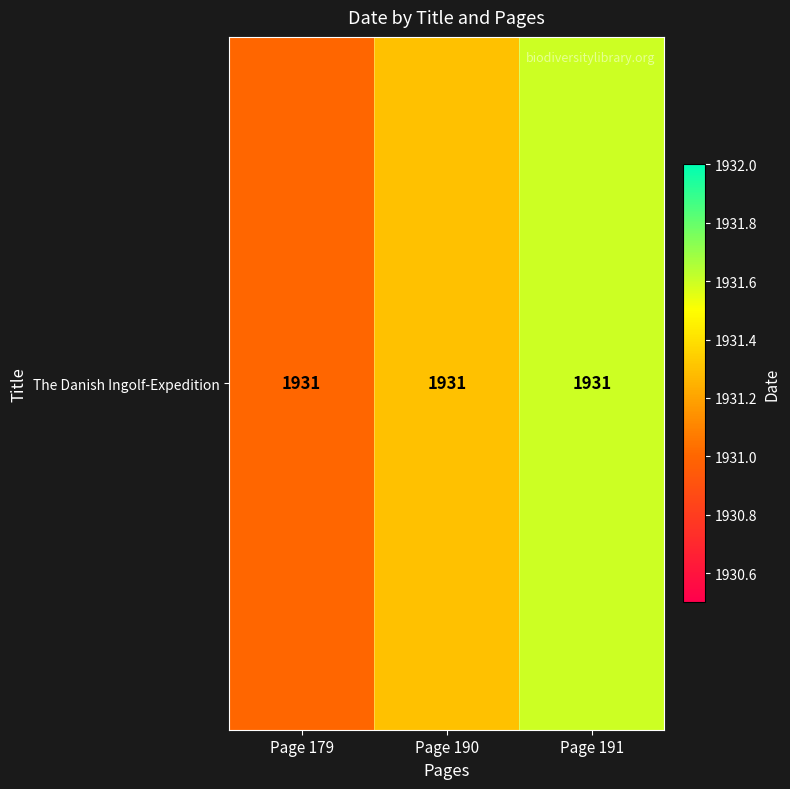

Rank the categories by value from lowest to highest.

Page 179, Page 190, Page 191